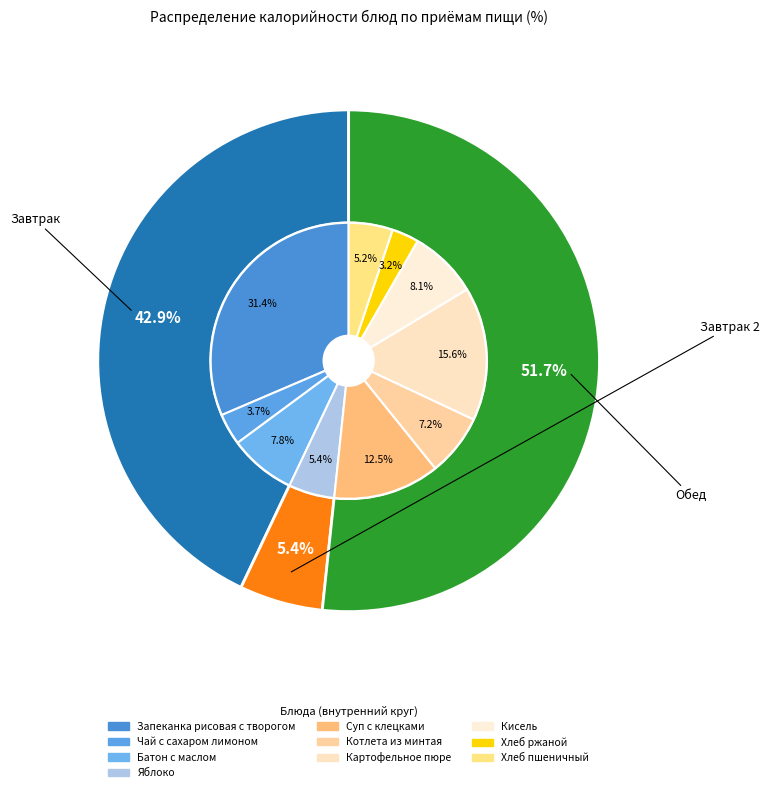

What is the smallest slice in the pie chart?

Хлеб ржаной